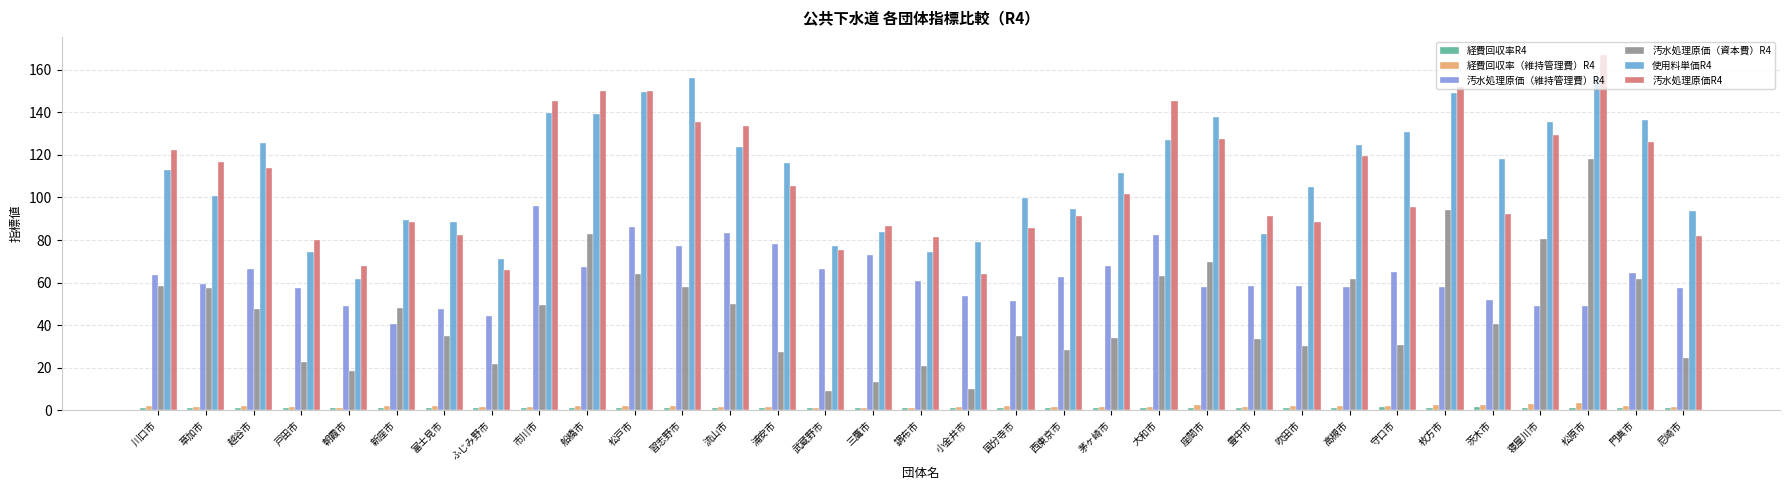

Between 松戸市 and 吹田市, which series saw the biggest shift?

汚水処理原価R4